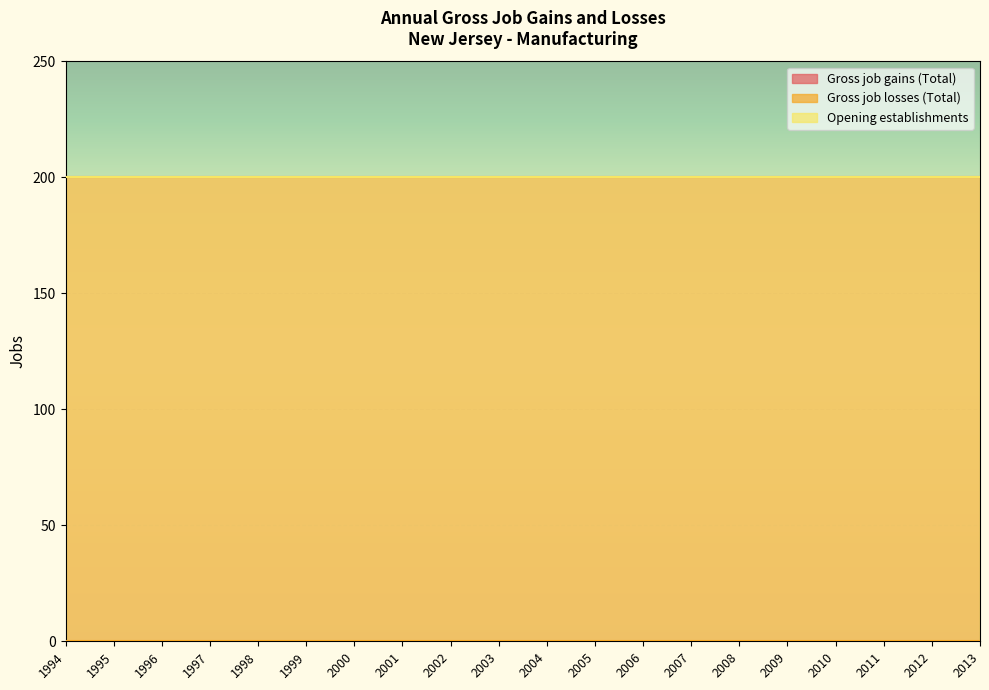

What is the difference between the highest and lowest values at 1999?

200